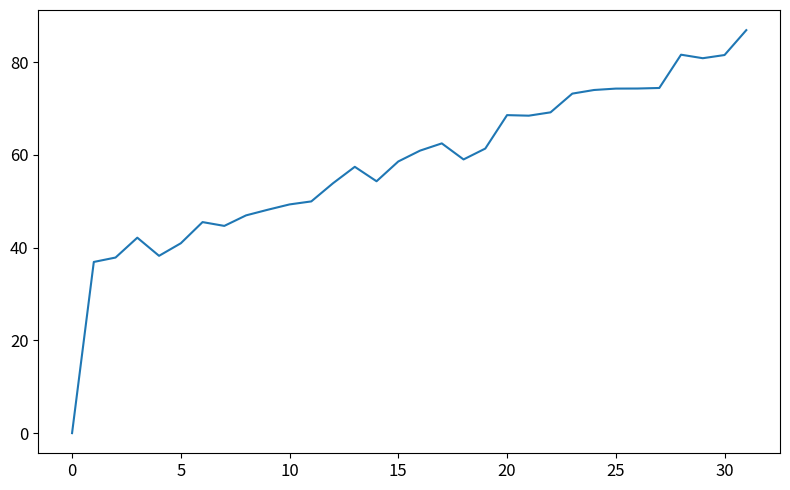

What is the difference between the maximum and minimum values?

86.9